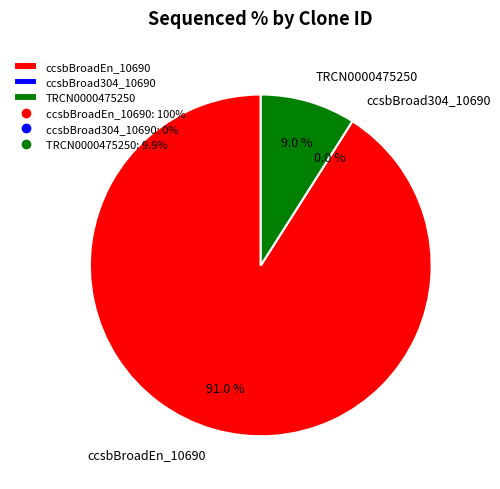

How many slices are in this pie chart?

3